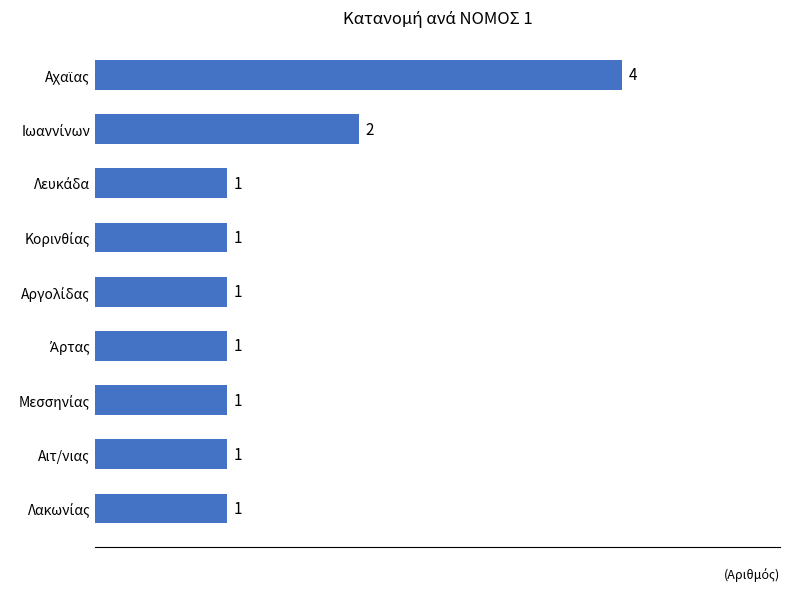

Are the bars horizontal?

Yes